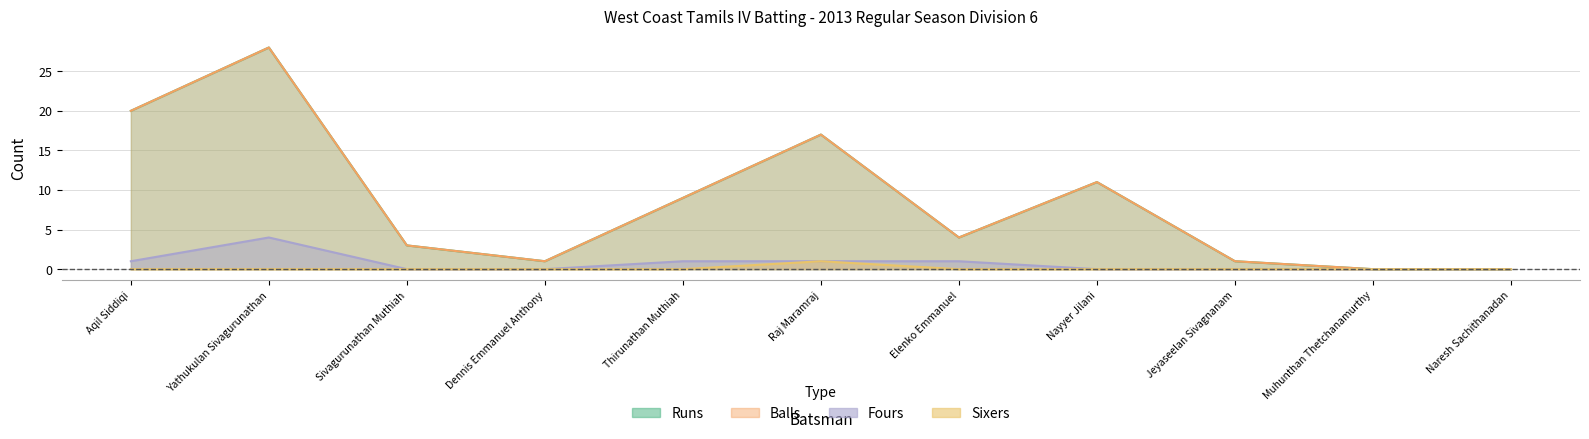

At how many categories does at least one series exceed 27?

1